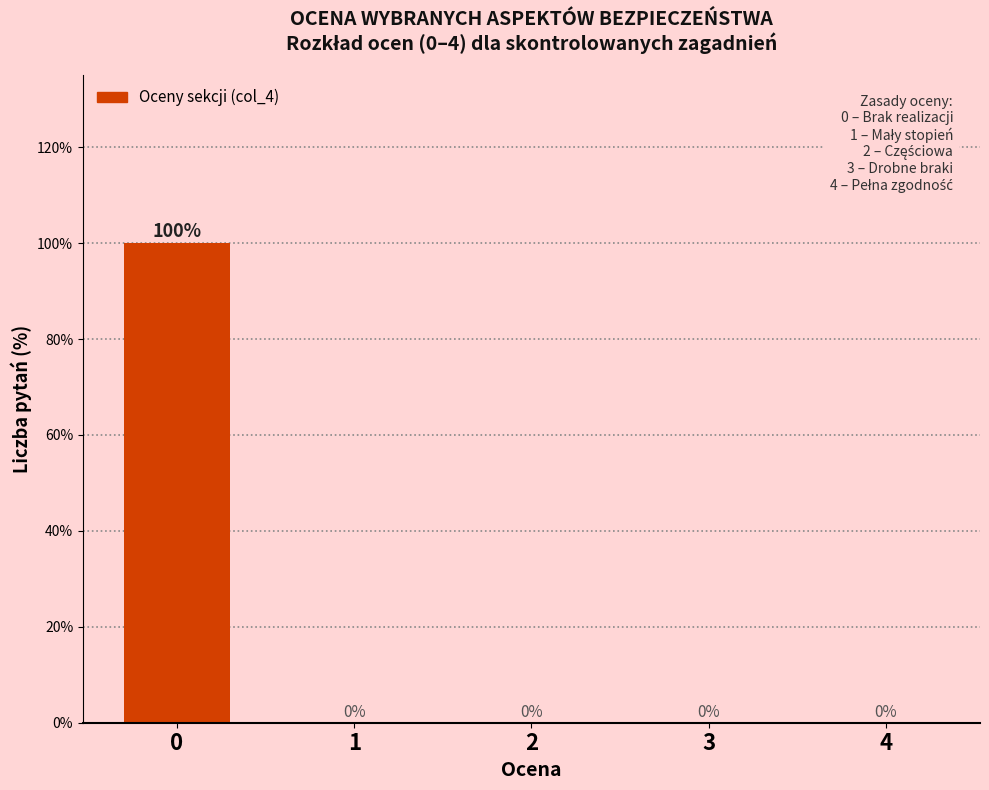

Reading right to left, list all the values displayed in this chart.

4=0	3=0	2=0	1=0	0=100